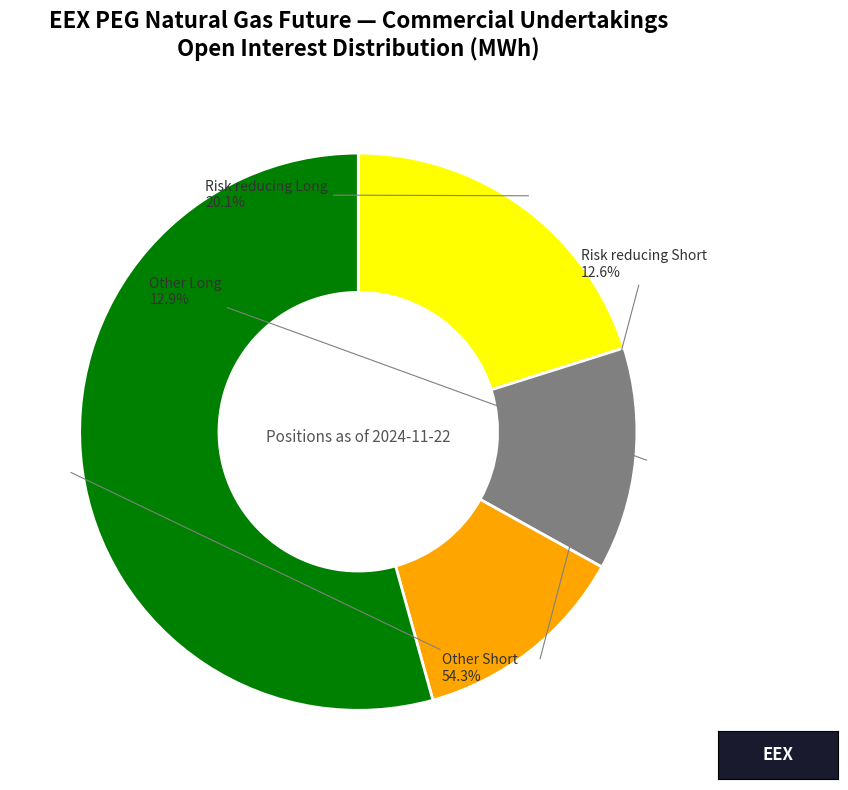

Which category has the biggest portion of the pie?

Other Short